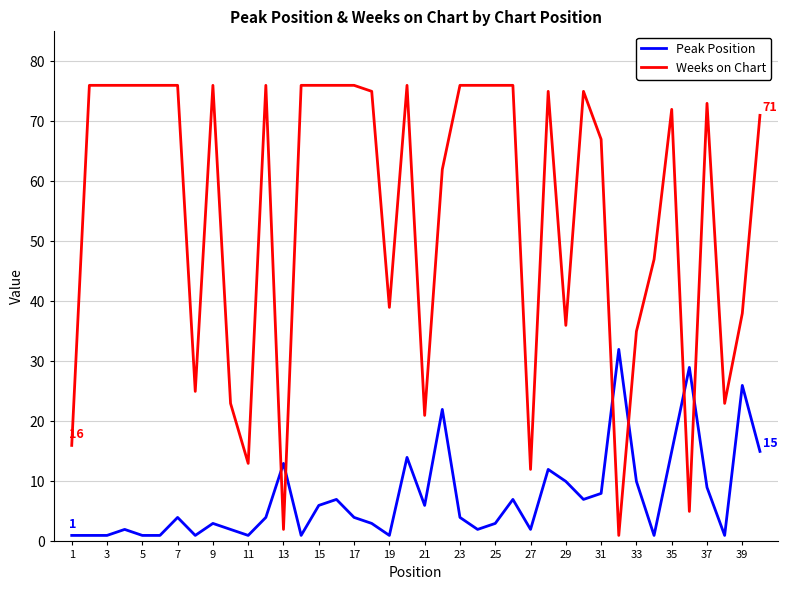

What is the maximum value for Peak Position?

32